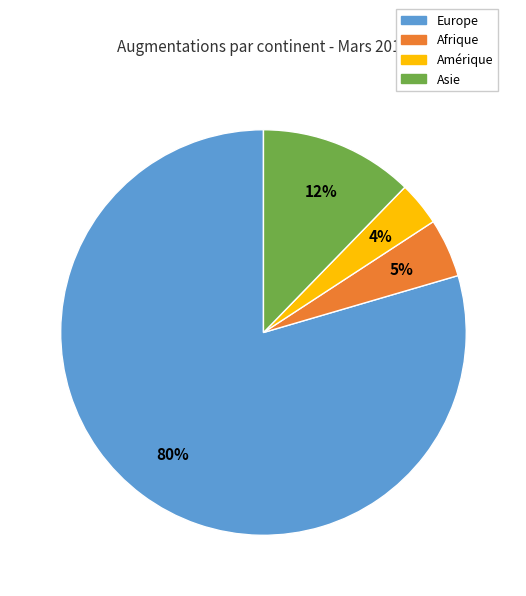

True or false: Asie accounts for 4% of the total.

False